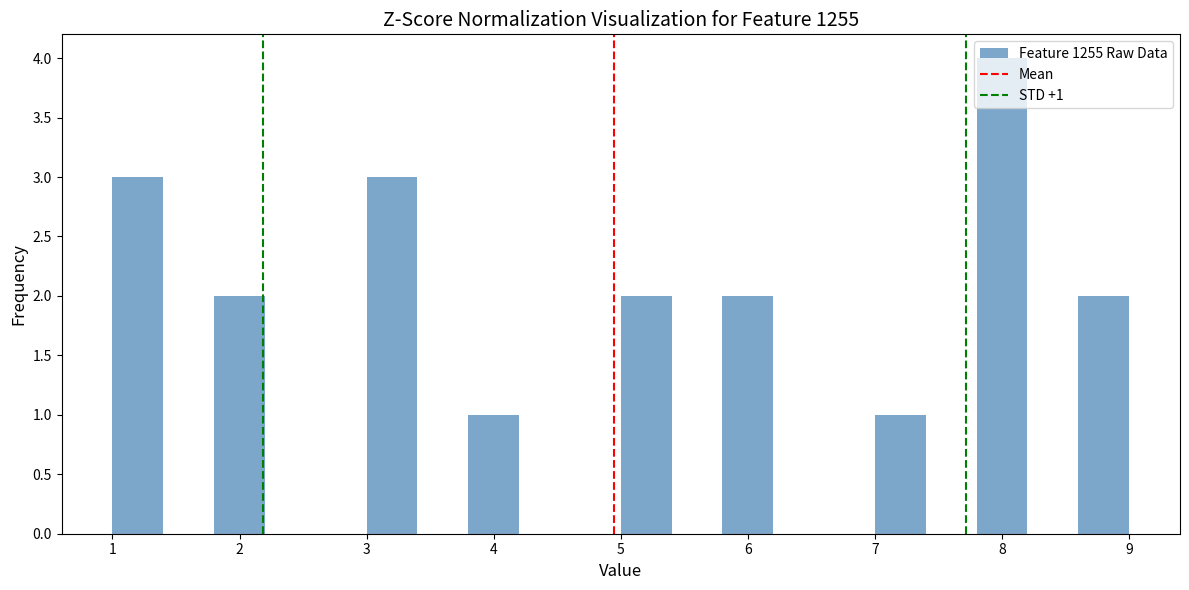

Which range on the x-axis has the tallest bar?

7.8 to 8.2